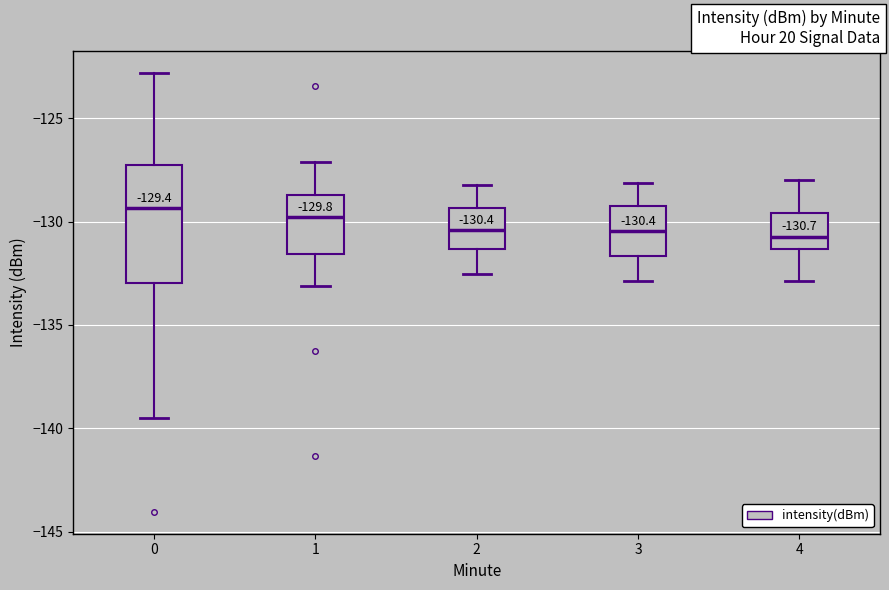

Which box is the tallest, from its lower edge to its upper edge?

0